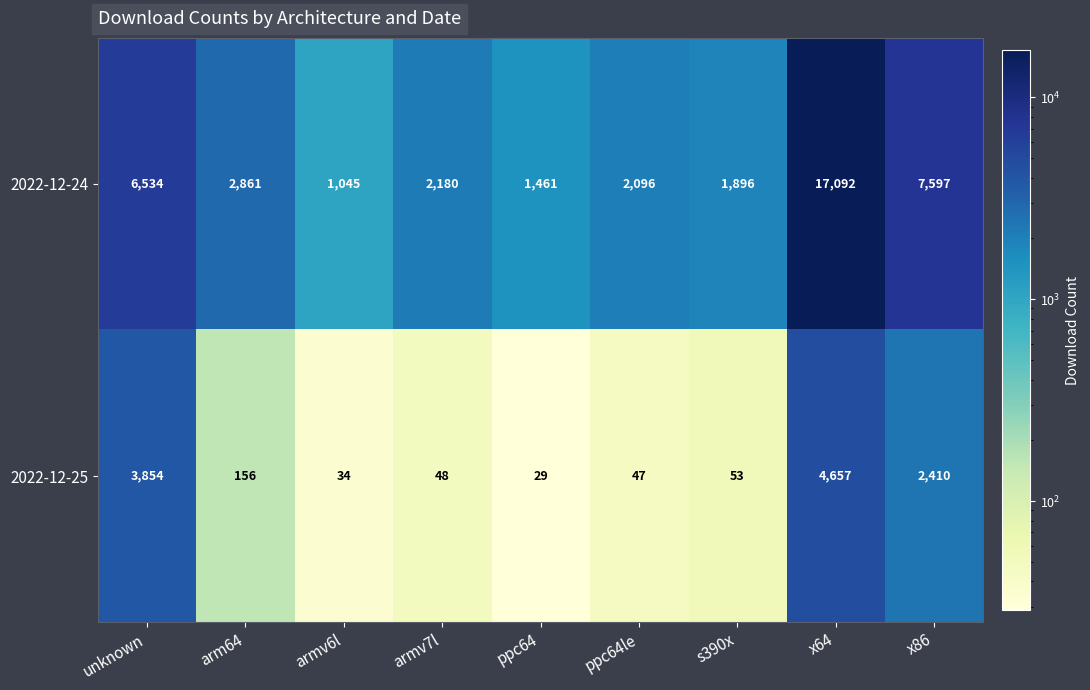

Which series changed the most between unknown and armv6l?

2022-12-24